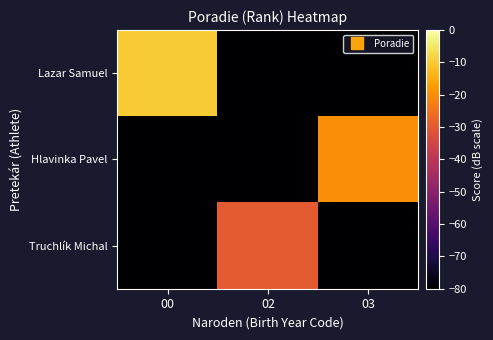

List the series in order of their overall mean, highest first.

Lazar Samuel, Hlavinka Pavel, Truchlík Michal